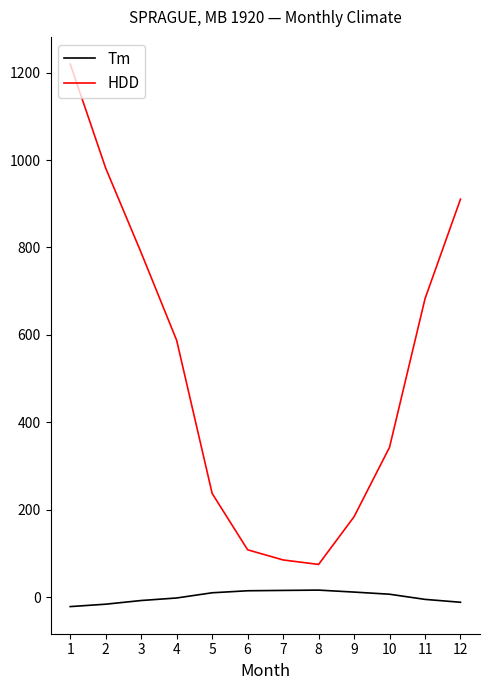

True or false: HDD and Tm intersect in this chart.

False